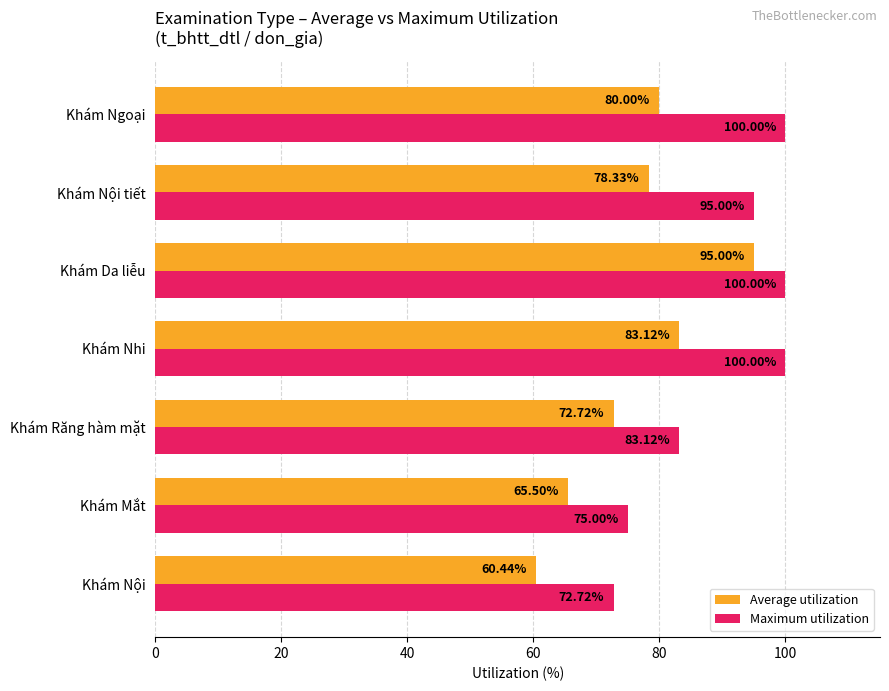

Where is Average utilization nearest to the value 77?

Khám Nội tiết